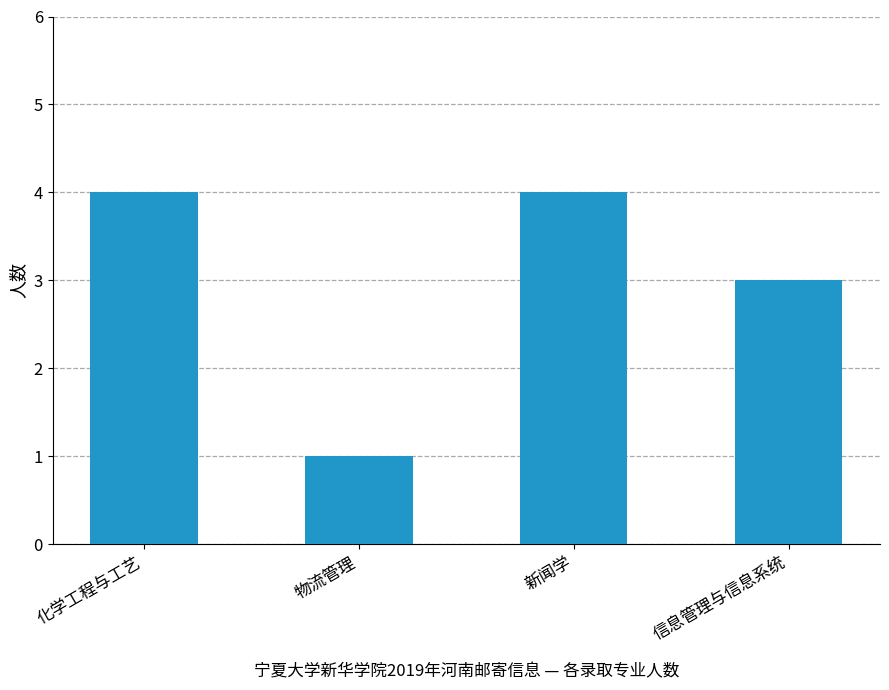

Approximately how many times larger is the value at 新闻学 compared to 信息管理与信息系统?

1.3